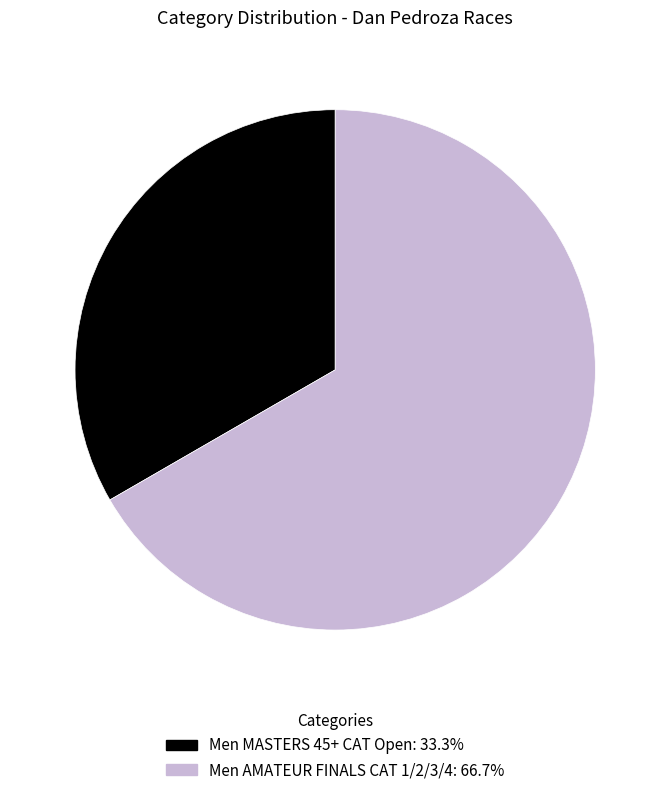

True or false: Men AMATEUR FINALS CAT 1/2/3/4 accounts for 52% of the total.

False